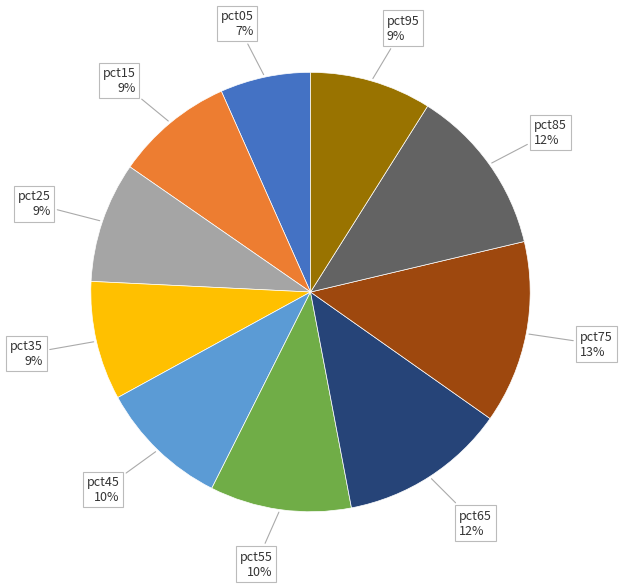

Is there a majority slice in this chart?

No